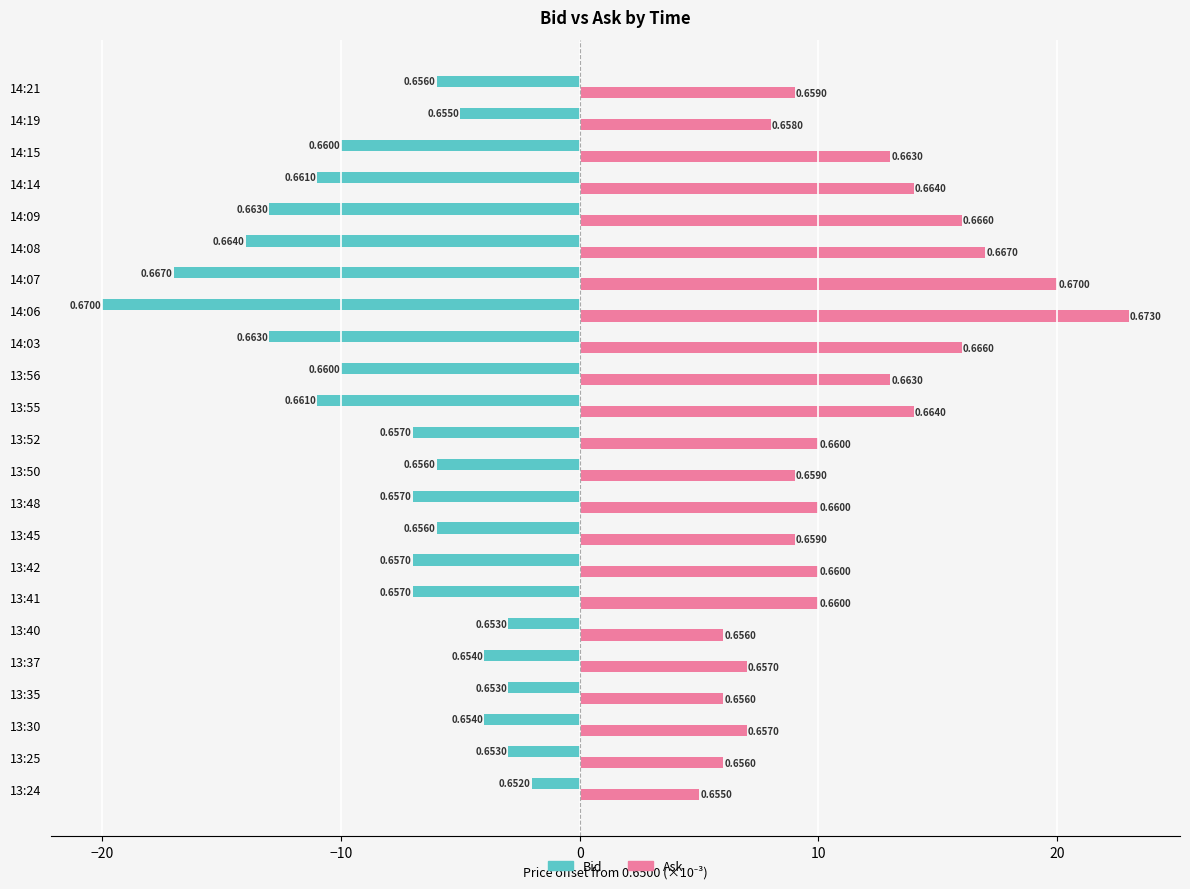

What are all the series names shown in the legend?

Bid, Ask